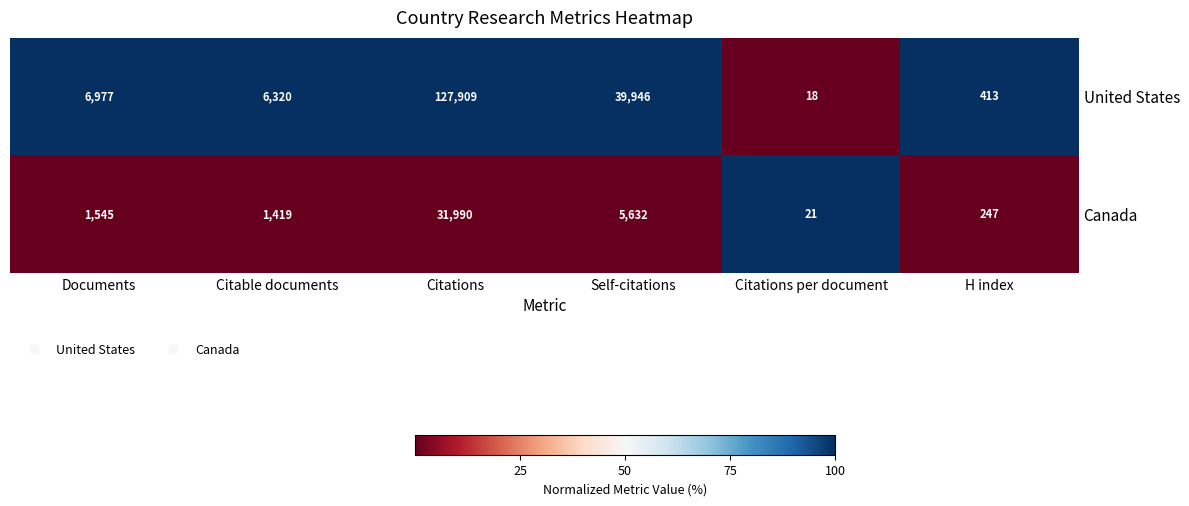

How many data points does each series have?

6